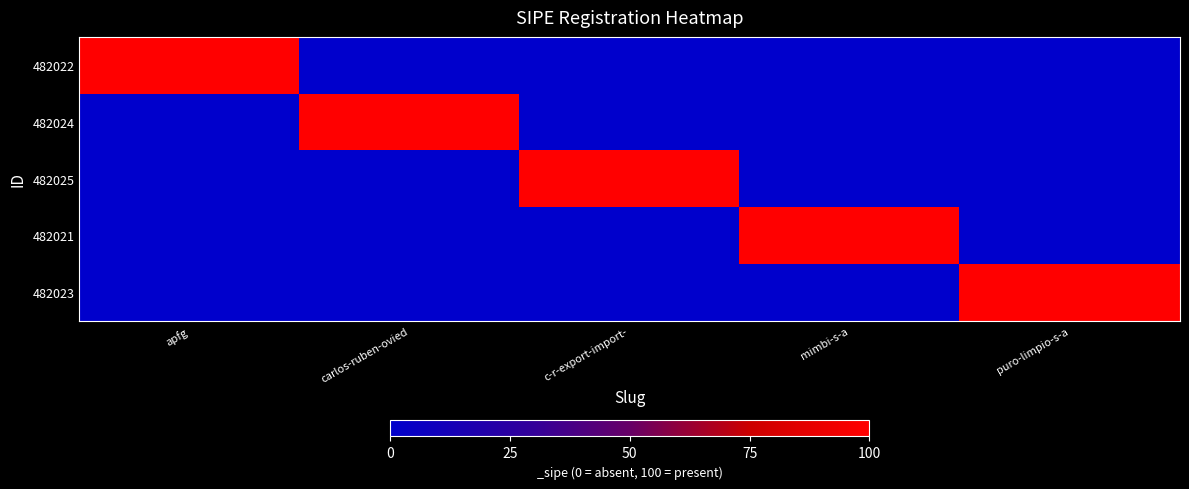

Reading left to right, extract all data points from this chart.

482022: apfg=100	carlos-ruben-ovied=0	c-r-export-import-=0	mimbi-s-a=0	puro-limpio-s-a=0
482024: apfg=0	carlos-ruben-ovied=100	c-r-export-import-=0	mimbi-s-a=0	puro-limpio-s-a=0
482025: apfg=0	carlos-ruben-ovied=0	c-r-export-import-=100	mimbi-s-a=0	puro-limpio-s-a=0
482021: apfg=0	carlos-ruben-ovied=0	c-r-export-import-=0	mimbi-s-a=100	puro-limpio-s-a=0
482023: apfg=0	carlos-ruben-ovied=0	c-r-export-import-=0	mimbi-s-a=0	puro-limpio-s-a=100